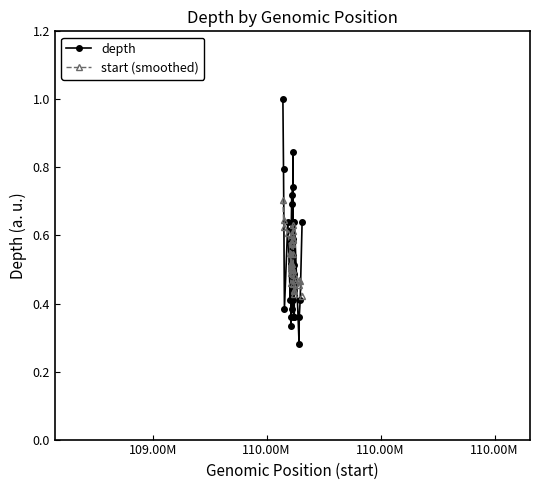

At how many categories does at least one series exceed 0?

34